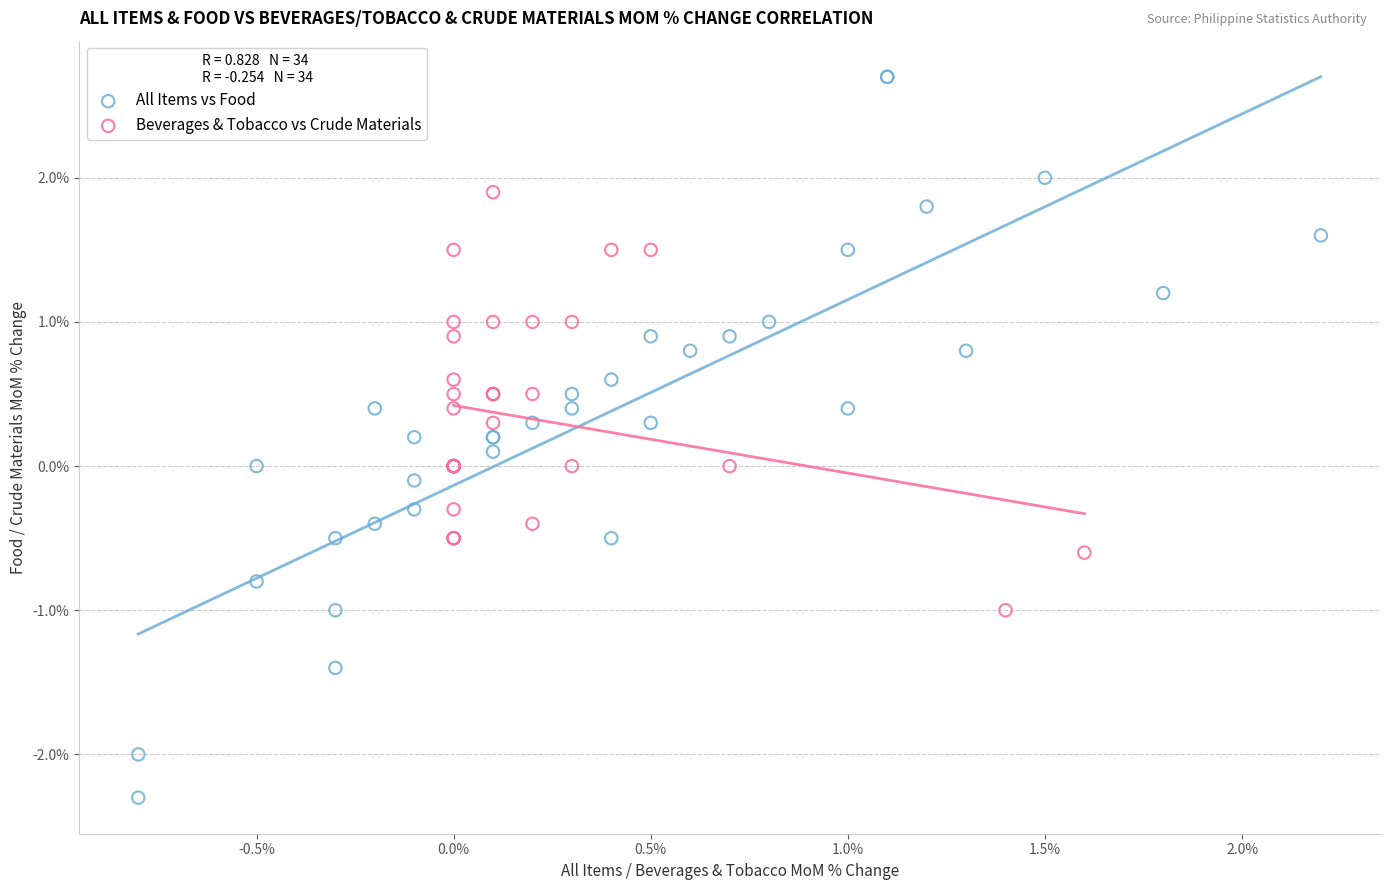

Which series contains the highest Y value?

All Items vs Food